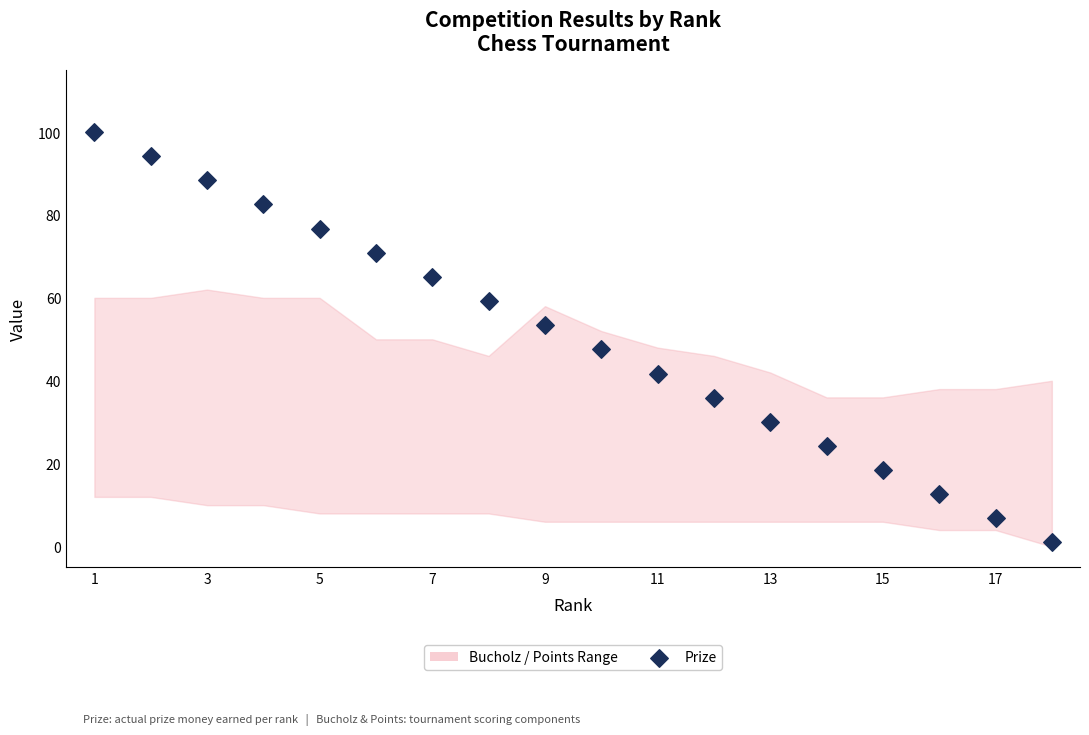

What is the range of Y values (max minus min)?

99.0